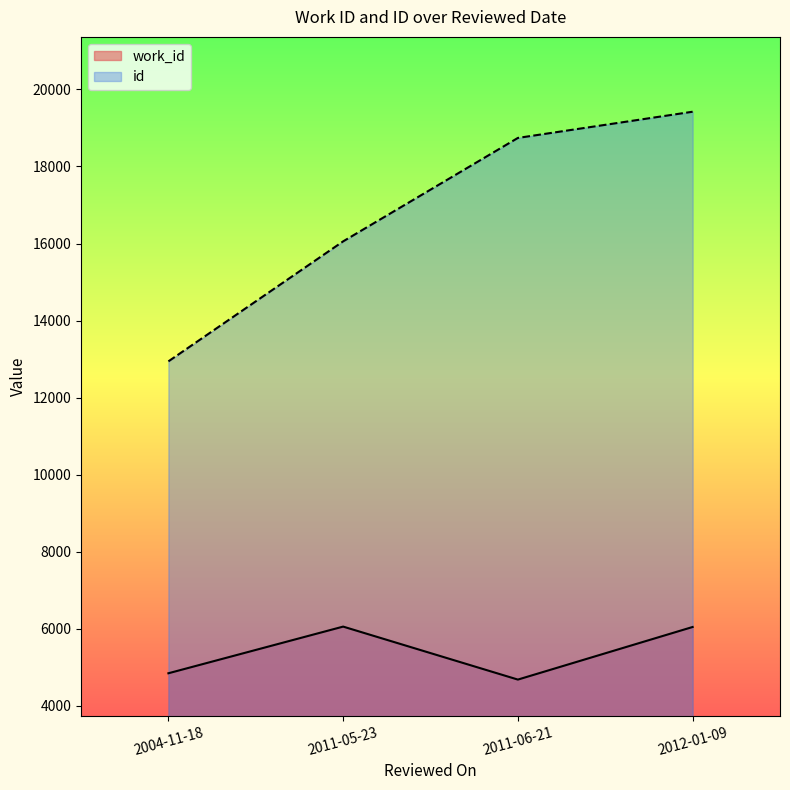

What is the value of the id point at the 4th from the left?

19421